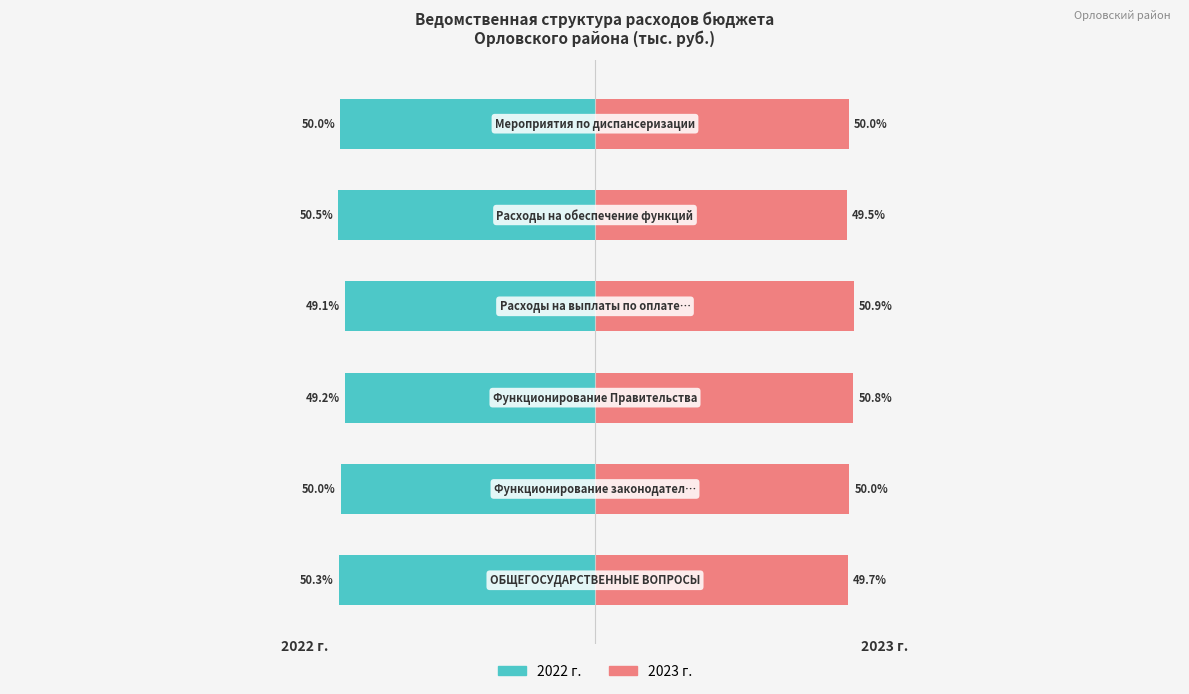

Rank the series by their maximum value, from highest to lowest.

2023 г., 2022 г.